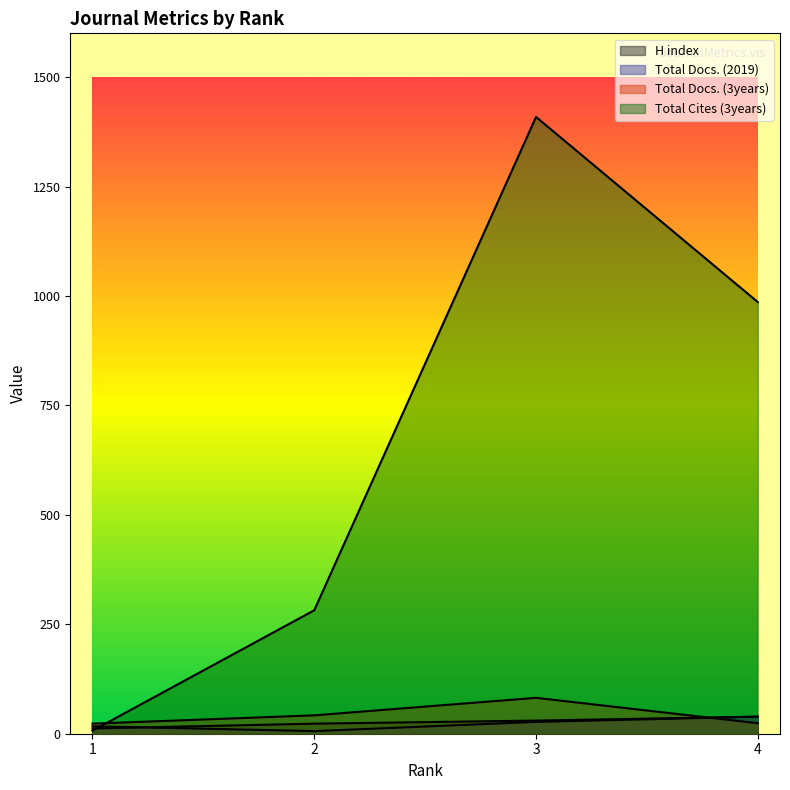

Reading right to left, list all the values displayed in this chart.

H index: 4=39	3=30	2=23	1=12
Total Docs. (2019): 4=39	3=27	2=6	1=17
Total Docs. (3years): 4=24	3=82	2=42	1=23
Total Cites (3years): 4=986	3=1409	2=282	1=7